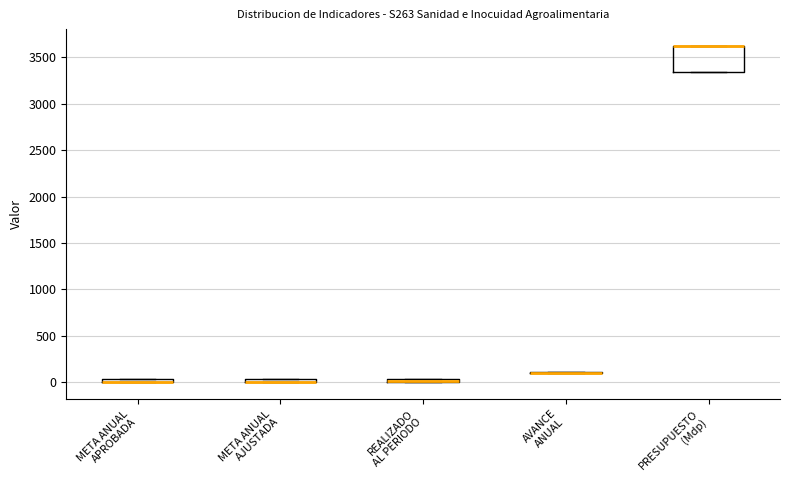

Where is the upper edge of the box for META ANUAL APROBADA on the y-axis? The values are not printed on the chart, so give them approximately, as read against the axis.

50